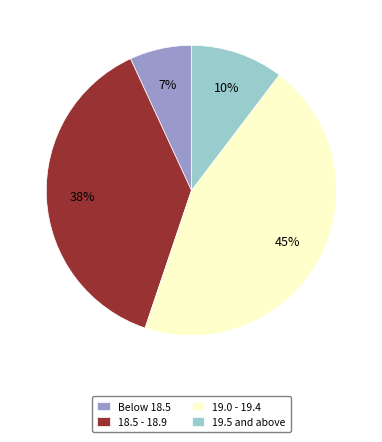

How many segments does this pie chart have?

4